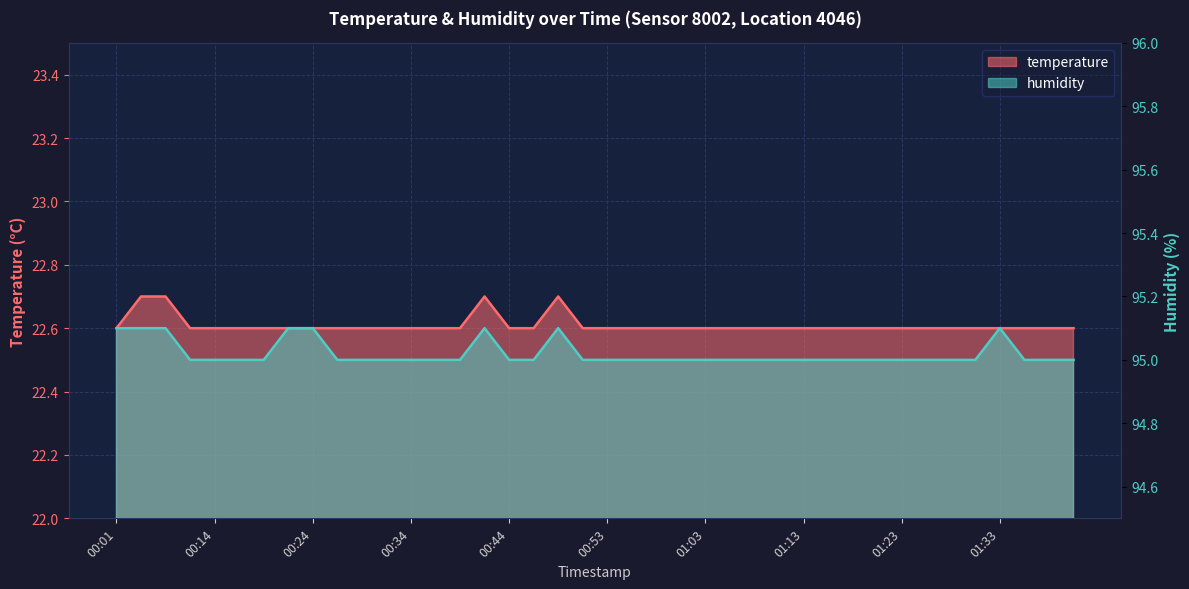

Reading right to left, list all the values displayed in this chart.

temperature: 01:40=22.6	01:38=22.6	01:35=22.6	01:33=22.6	01:30=22.6	01:28=22.6	01:26=22.6	01:23=22.6	01:21=22.6	01:18=22.6	01:16=22.6	01:13=22.6	01:11=22.6	01:08=22.6	01:06=22.6	01:03=22.6	01:01=22.6	00:58=22.6	00:56=22.6	00:53=22.6	00:51=22.6	00:49=22.7	00:46=22.6	00:44=22.6	00:41=22.7	00:38=22.6	00:36=22.6	00:34=22.6	00:31=22.6	00:29=22.6	00:26=22.6	00:24=22.6	00:21=22.6	00:19=22.6	00:16=22.6	00:14=22.6	00:12=22.6	00:06=22.7	00:03=22.7	00:01=22.6
humidity: 01:40=95.0	01:38=95.0	01:35=95.0	01:33=95.1	01:30=95.0	01:28=95.0	01:26=95.0	01:23=95.0	01:21=95.0	01:18=95.0	01:16=95.0	01:13=95.0	01:11=95.0	01:08=95.0	01:06=95.0	01:03=95.0	01:01=95.0	00:58=95.0	00:56=95.0	00:53=95.0	00:51=95.0	00:49=95.1	00:46=95.0	00:44=95.0	00:41=95.1	00:38=95.0	00:36=95.0	00:34=95.0	00:31=95.0	00:29=95.0	00:26=95.0	00:24=95.1	00:21=95.1	00:19=95.0	00:16=95.0	00:14=95.0	00:12=95.0	00:06=95.1	00:03=95.1	00:01=95.1